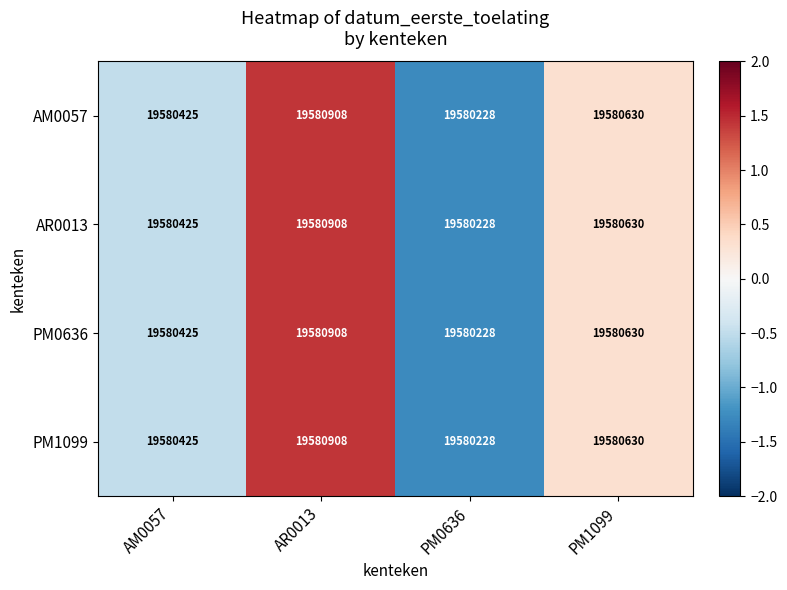

The AM0057 series shows 29096335 at PM0636. True or false?

False